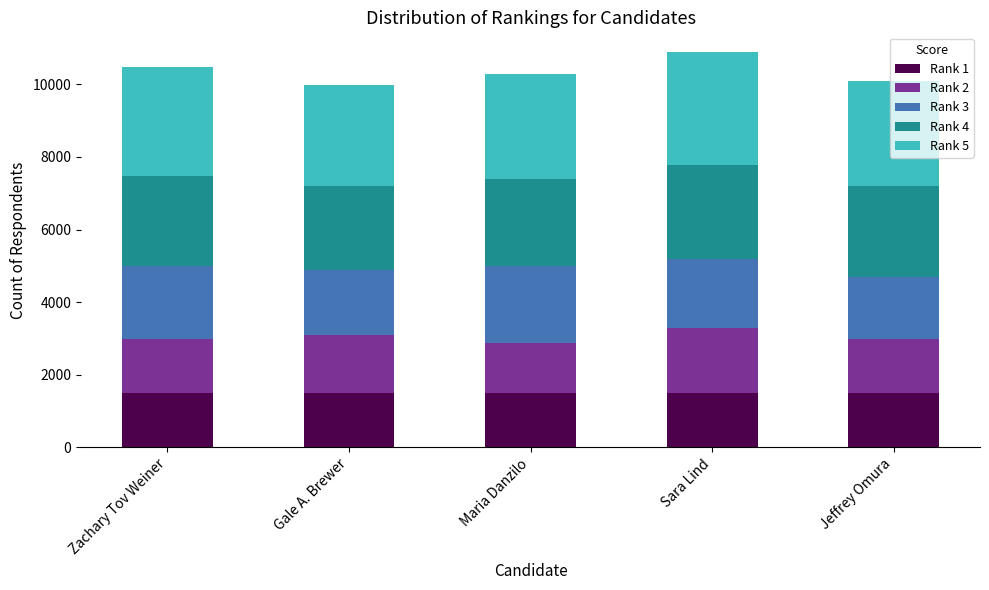

What is the maximum value for Rank 1?

1489